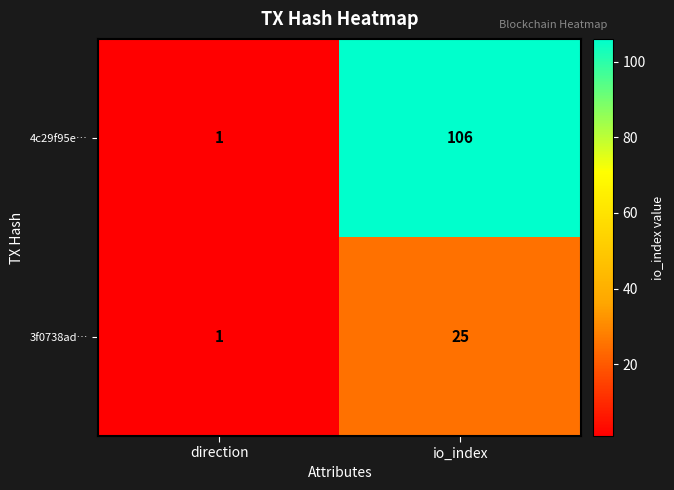

Is it true that 3f0738ad… equals 7 at io_index?

False